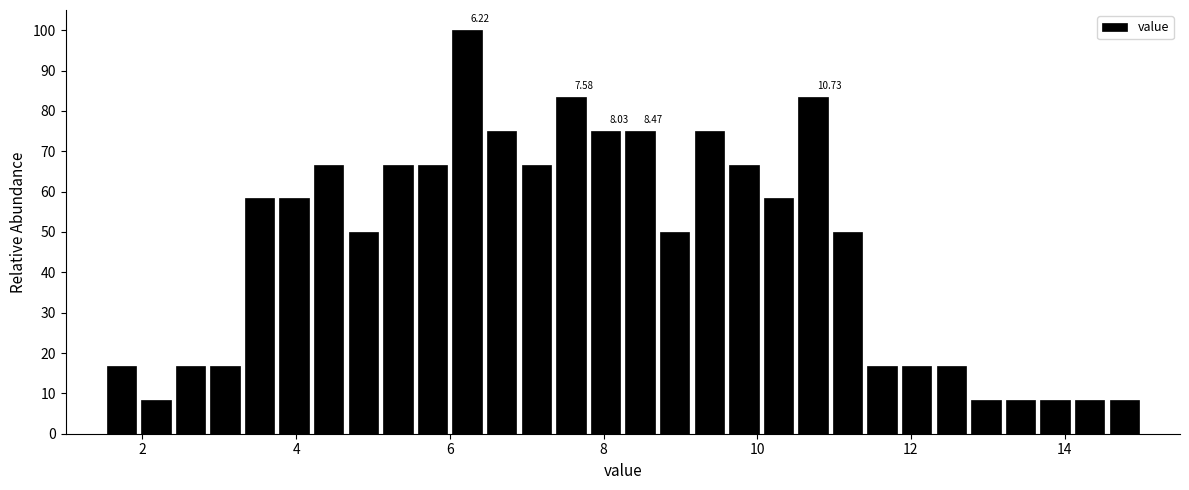

Read against the x-axis, roughly where is the centre of the tallest bar?

6.2